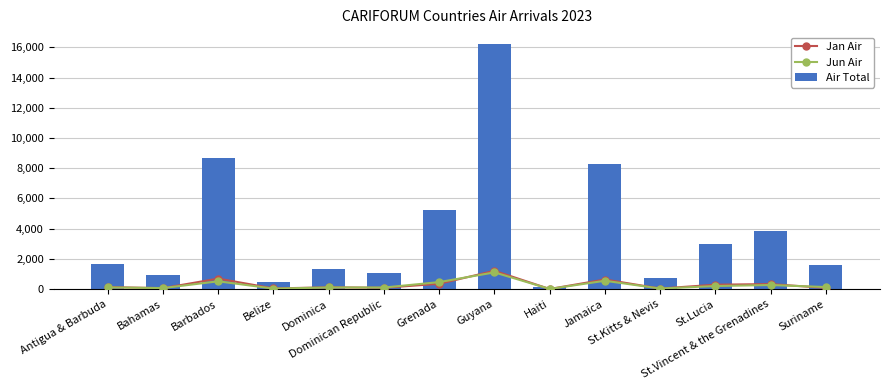

What is the value of the Jan Air bar at the 2nd from the left?

60